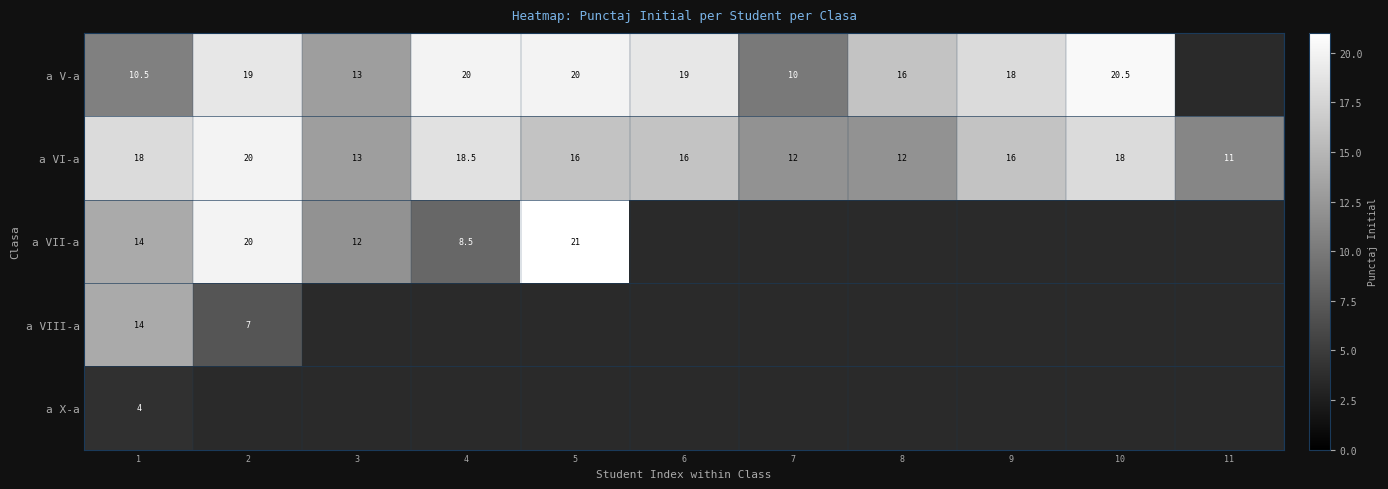

Read the a VI-a value at 5.

16.0